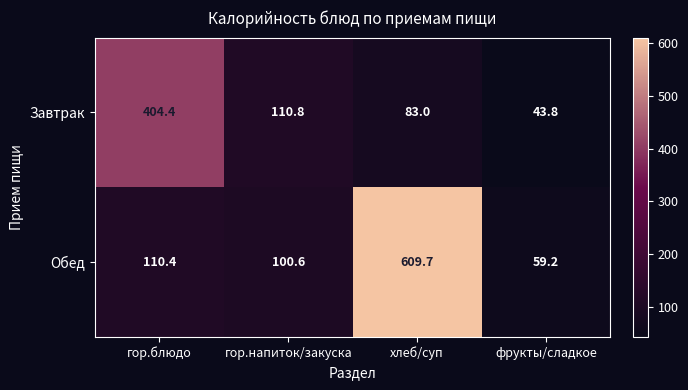

What is the difference between the highest and lowest values at гор.блюдо?

294.0